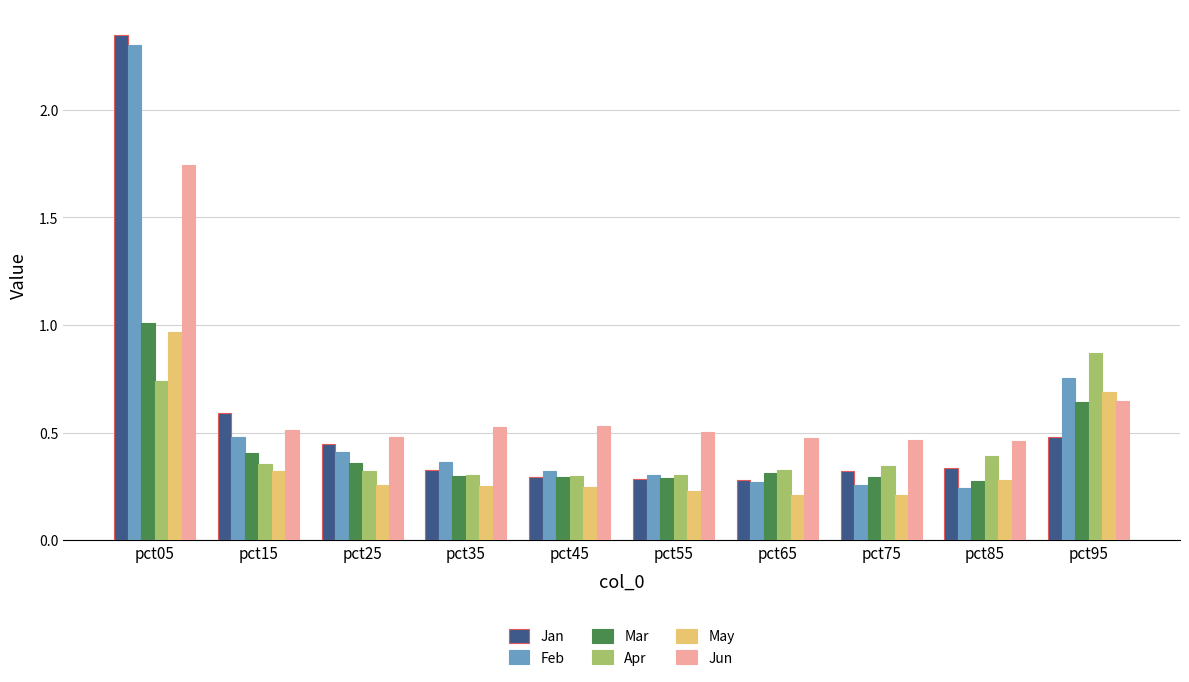

Which series has the largest total across all categories?

Jun